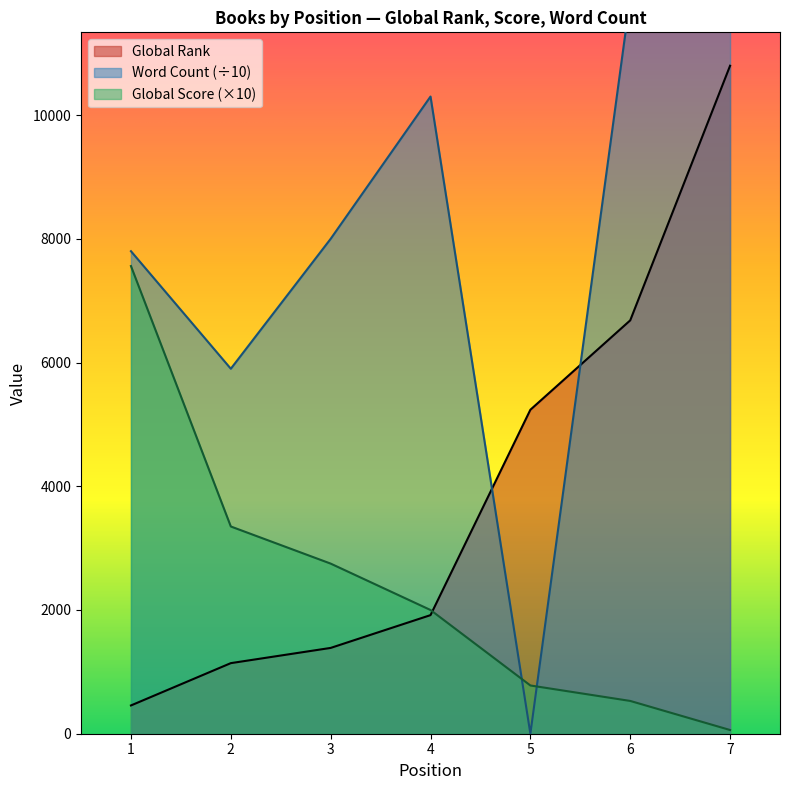

Which series changed the most between 2 and 7?

Global Rank